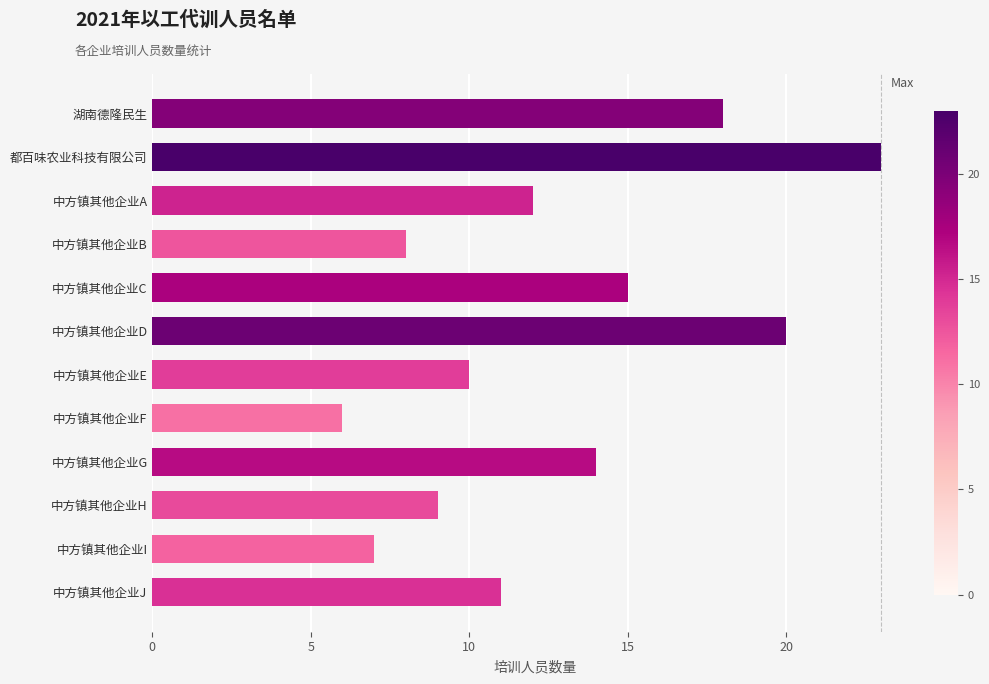

True or false: the data shows 11 at 中方镇其他企业J.

True